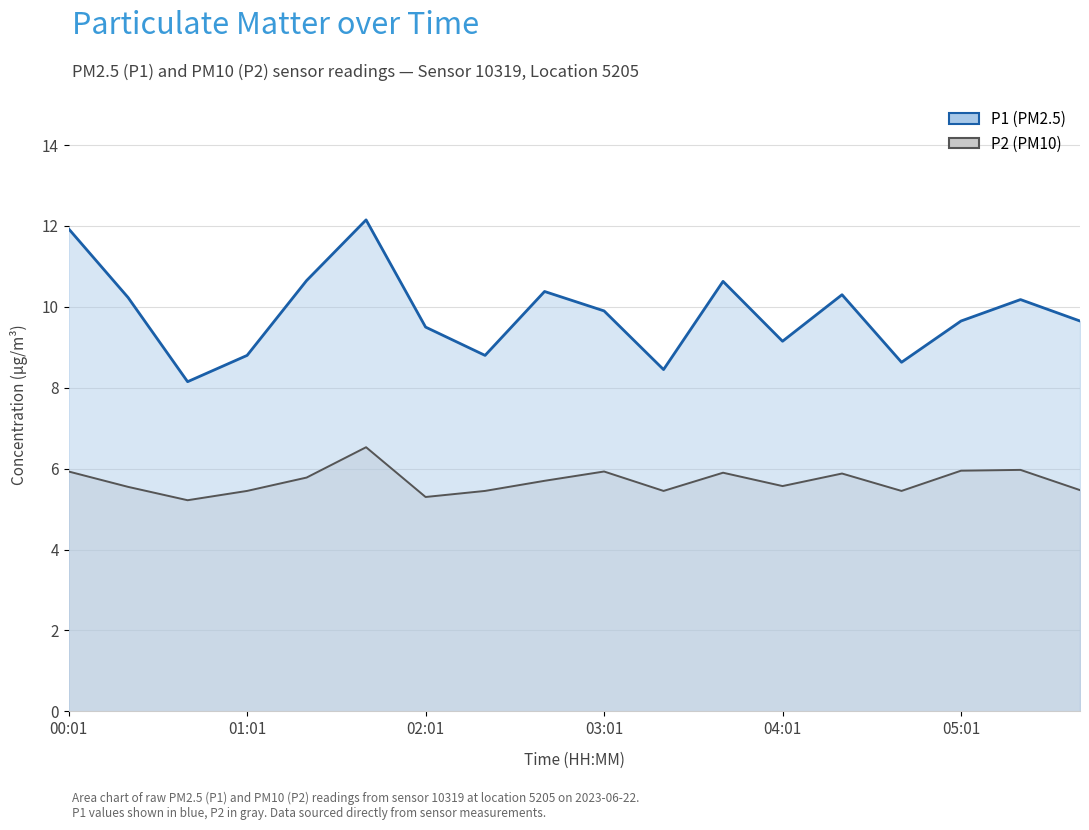

In P1 (line), how many points are lower than both neighbors (excluding endpoints)?

5